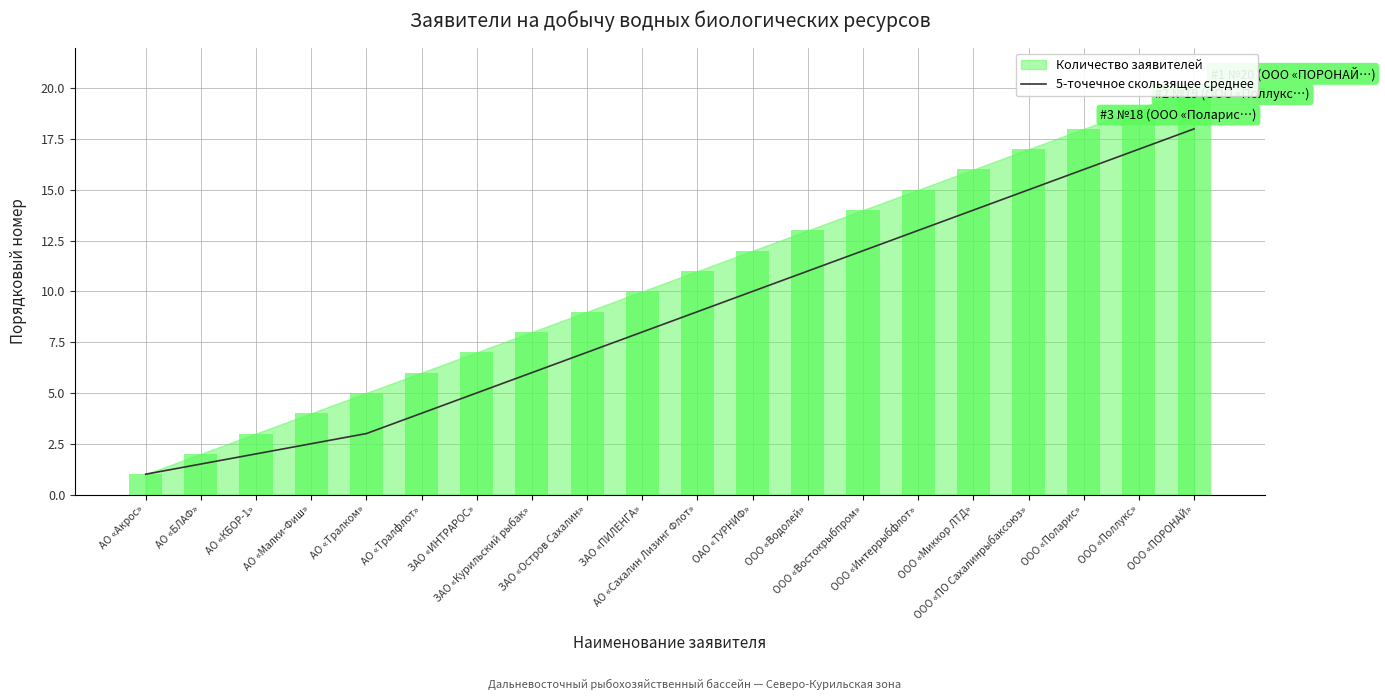

What is the change in value from ОАО «ТУРНИФ» to ООО «Поларис»?

+6.0